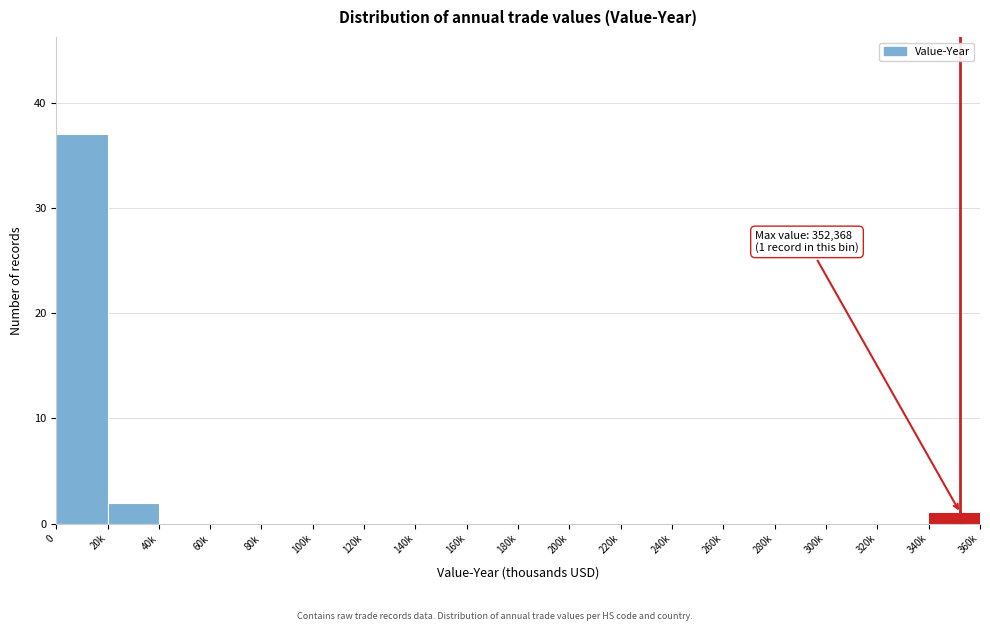

Reading left to right, extract all data points from this chart.

0=37	20k=2	40k=0	60k=0	80k=0	100k=0	120k=0	140k=0	160k=0	180k=0	200k=0	220k=0	240k=0	260k=0	280k=0	300k=0	320k=0	340k=1